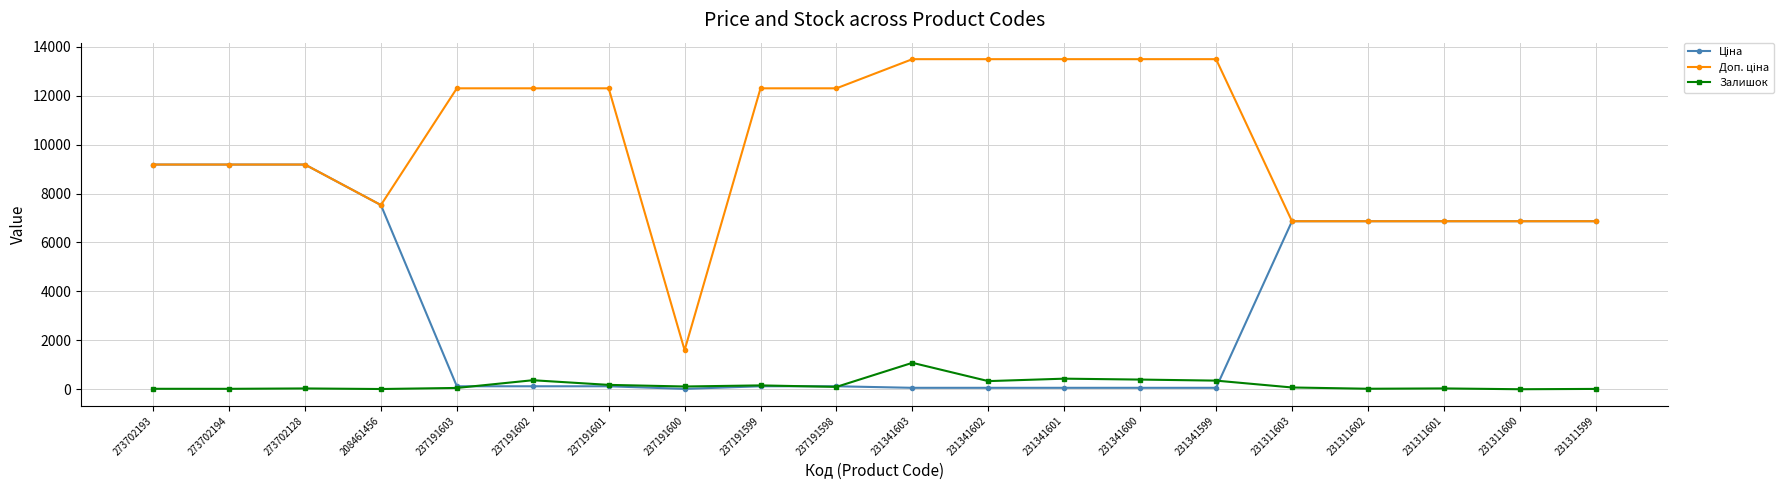

At how many categories does at least one series exceed 9492?

10